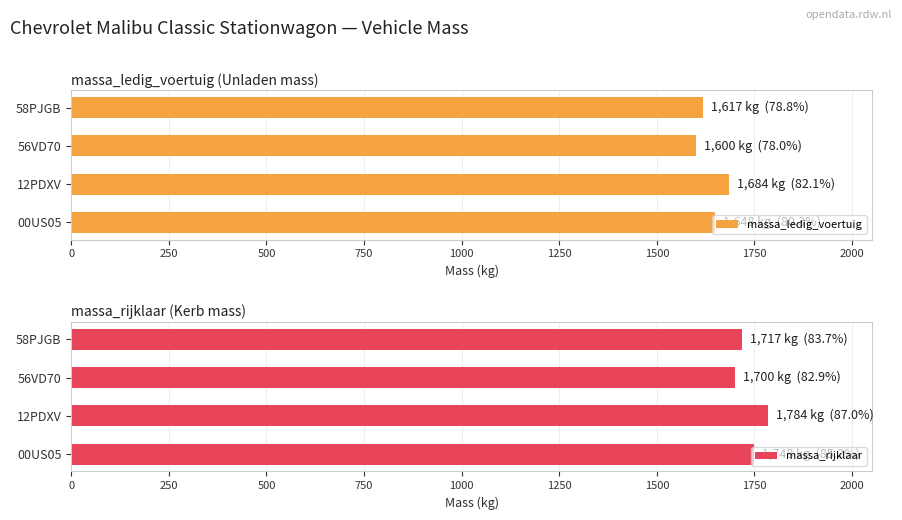

What is the maximum value for massa_ledig_voertuig?

1684